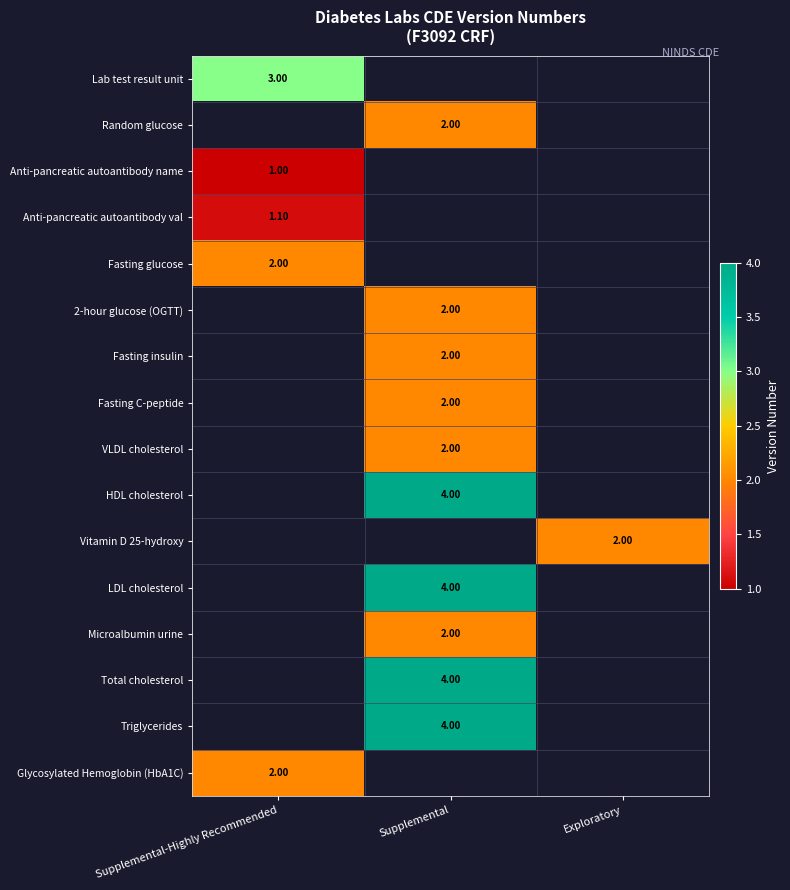

What is the average value of the Microalbumin urine series?

0.7